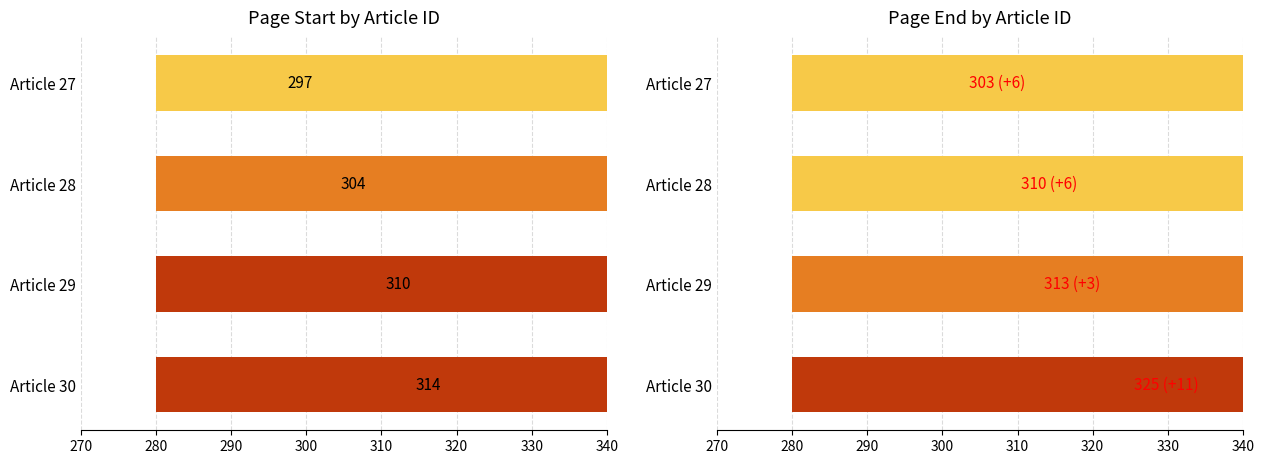

Which has a higher value, Article 29 or Article 28?

Article 29